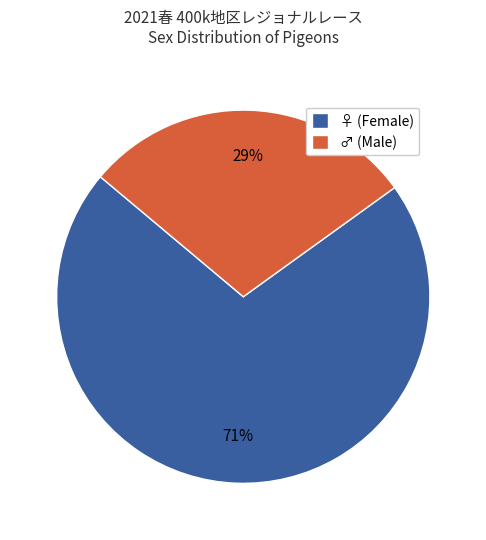

Count the number of slices in the pie.

2